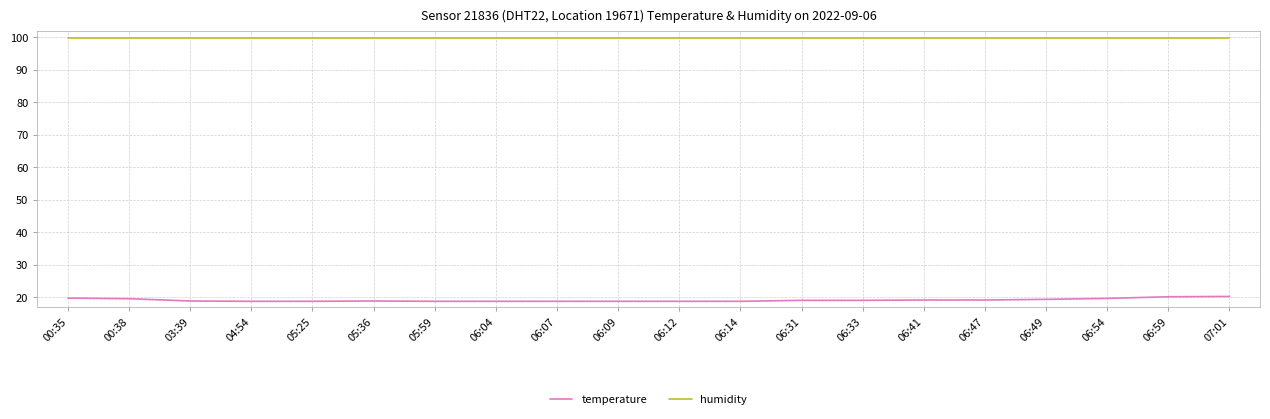

What position from the left is 06:09?

10